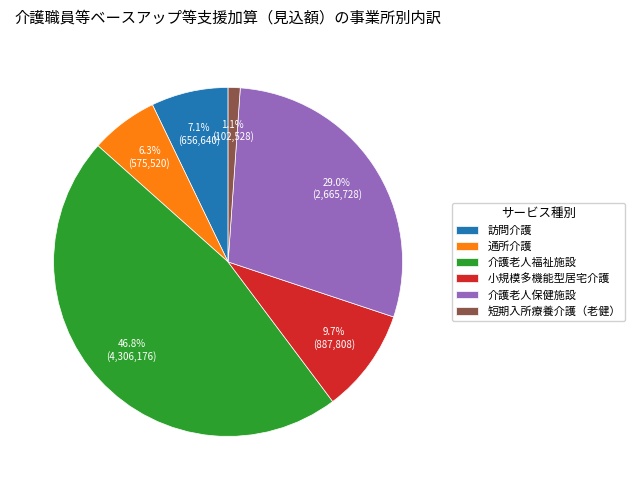

Is 通所介護 the majority of the pie?

No